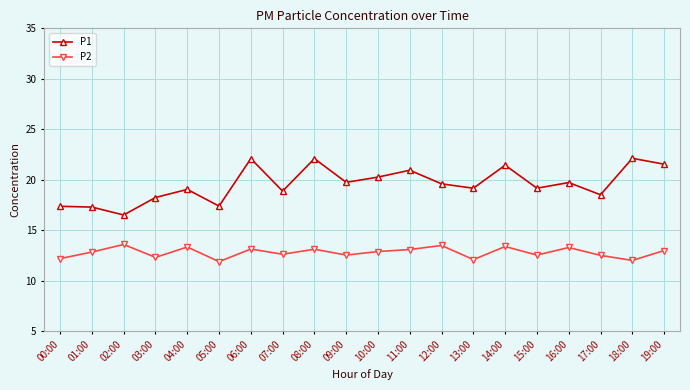

What is the minimum value for P2?

11.9